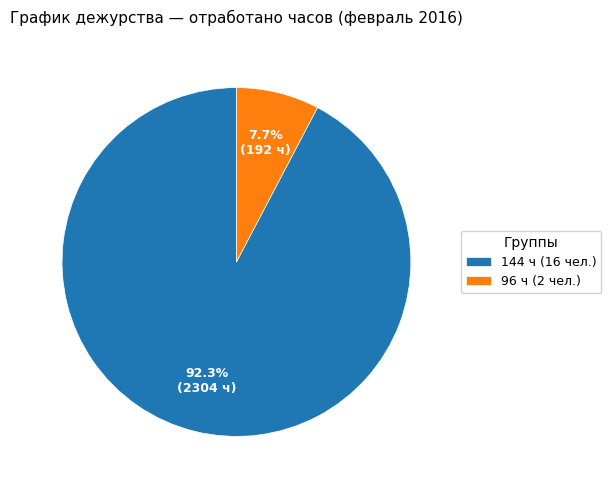

To the nearest percent, what is the difference between the largest and smallest slice percentages?

85%